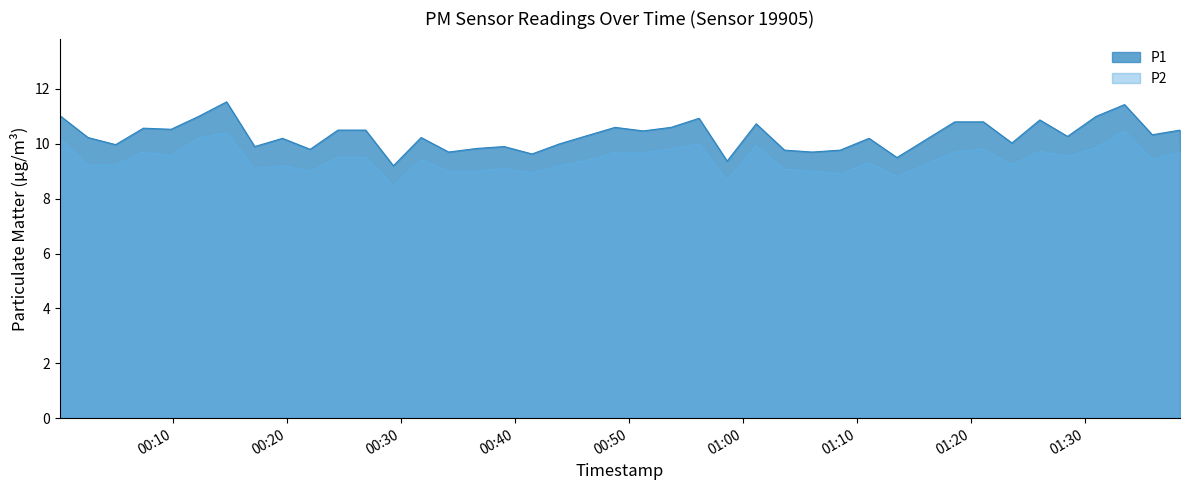

At which category does the chart reach its minimum across all series?

2023-01-28T00:29:20